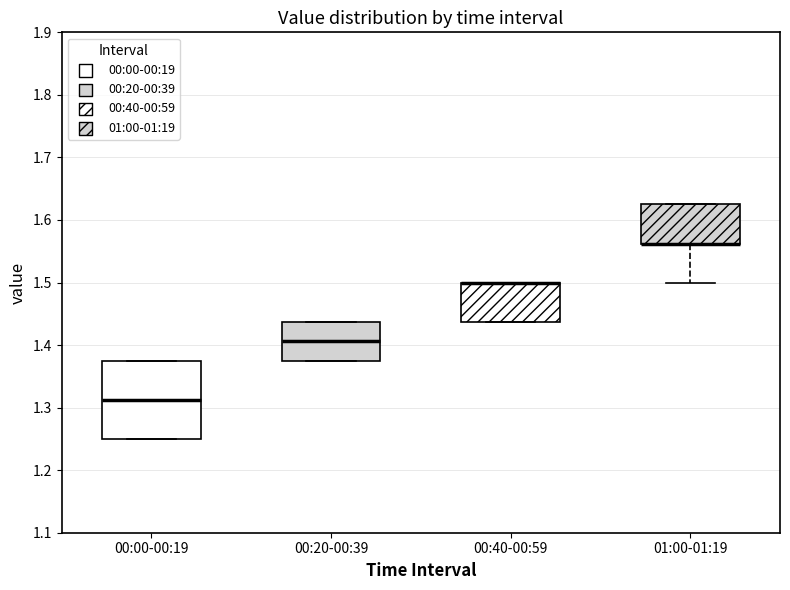

Reading left to right, read every box against the y-axis: the position of its median line, the range the box covers, and the ends of its whiskers. The values are not printed on the chart, so give them approximately, as read against the axis.

00:00-00:19: median 1.31, box 1.25 to 1.38, whiskers 1.25 to 1.38
00:20-00:39: median 1.41, box 1.38 to 1.44, whiskers 1.38 to 1.44
00:40-00:59: median 1.50 (drawn on the box's upper edge), box 1.44 to 1.50, whiskers 1.44 to 1.50
01:00-01:19: median 1.56 (drawn on the box's lower edge), box 1.56 to 1.63, whiskers 1.50 to 1.63